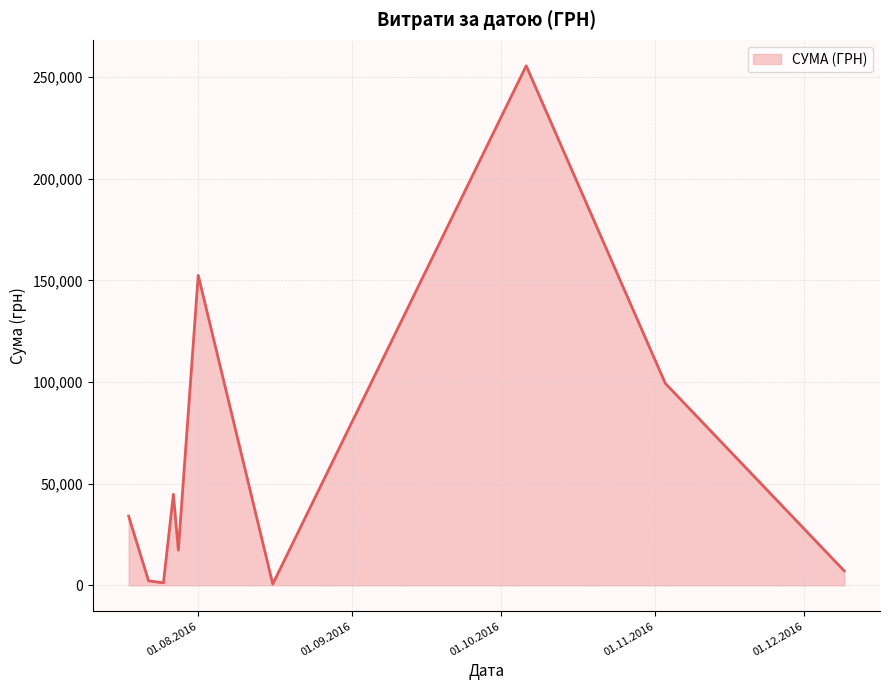

How many categories are shown in the chart?

10